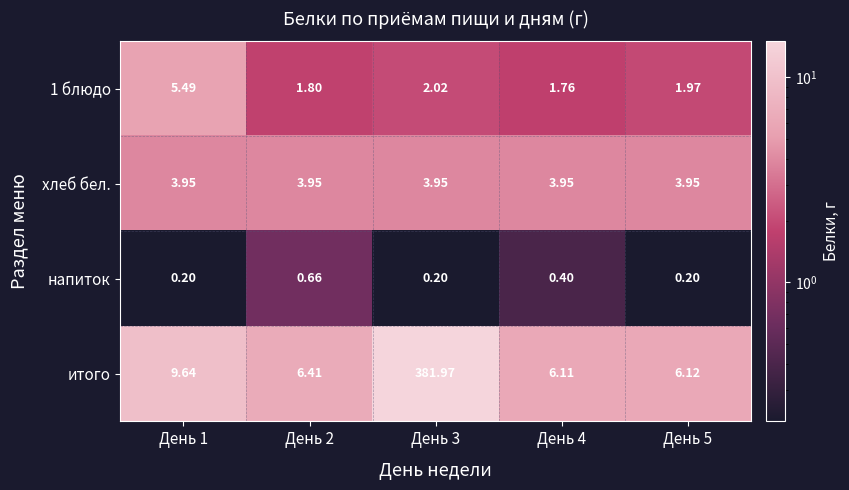

Which series has the largest total across all categories?

итого